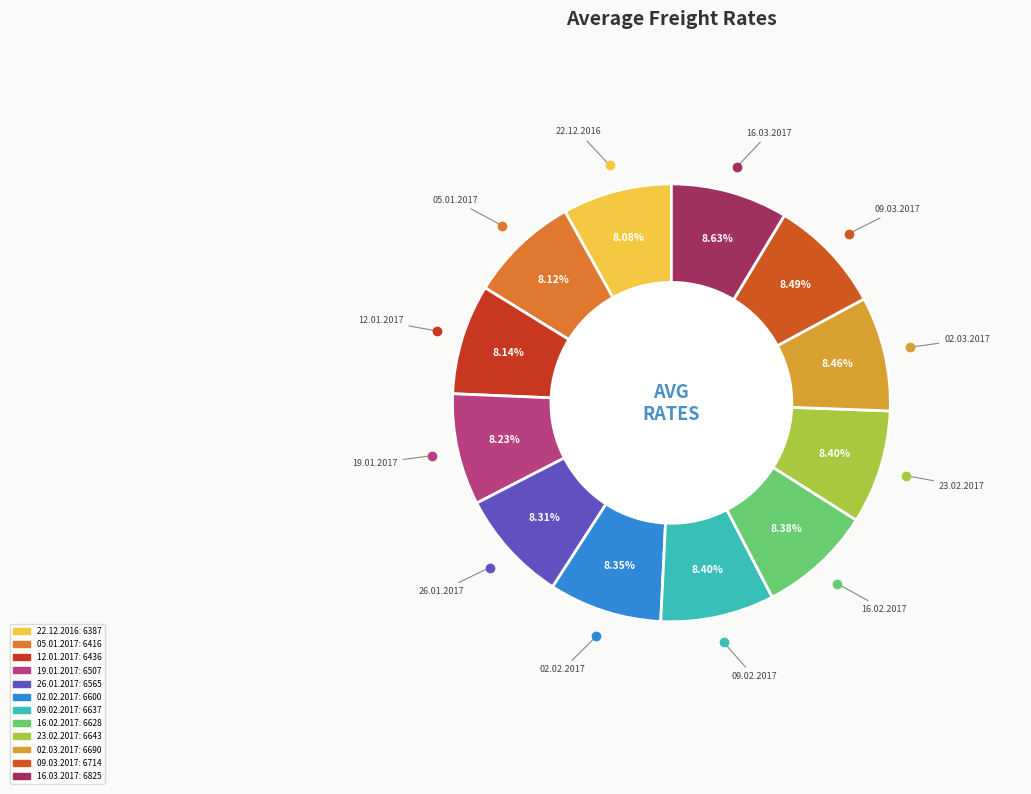

Count the number of slices in the pie.

12